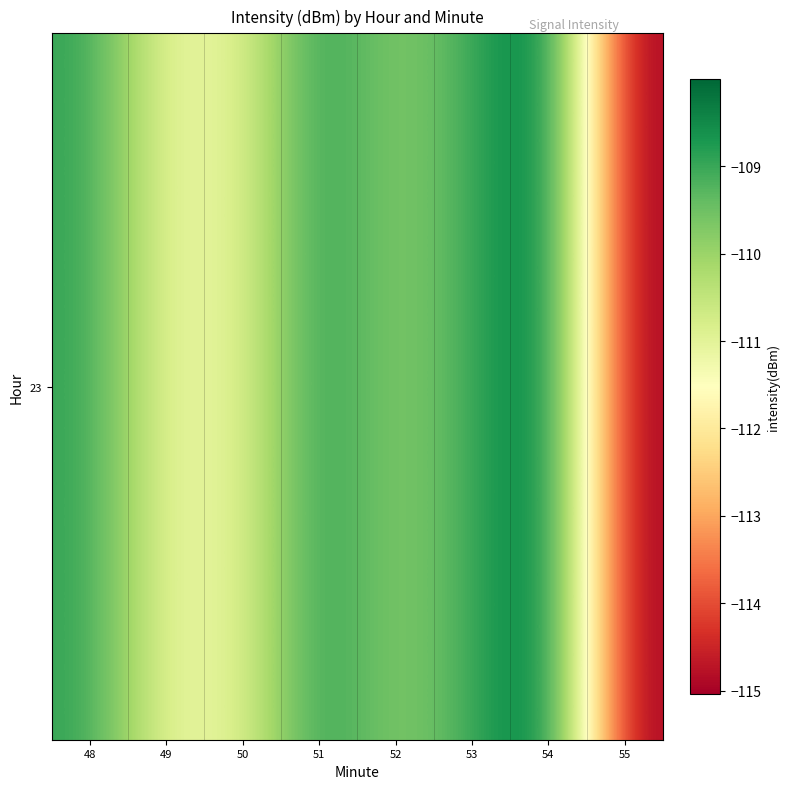

Which label corresponds to the smallest value in the chart?

55